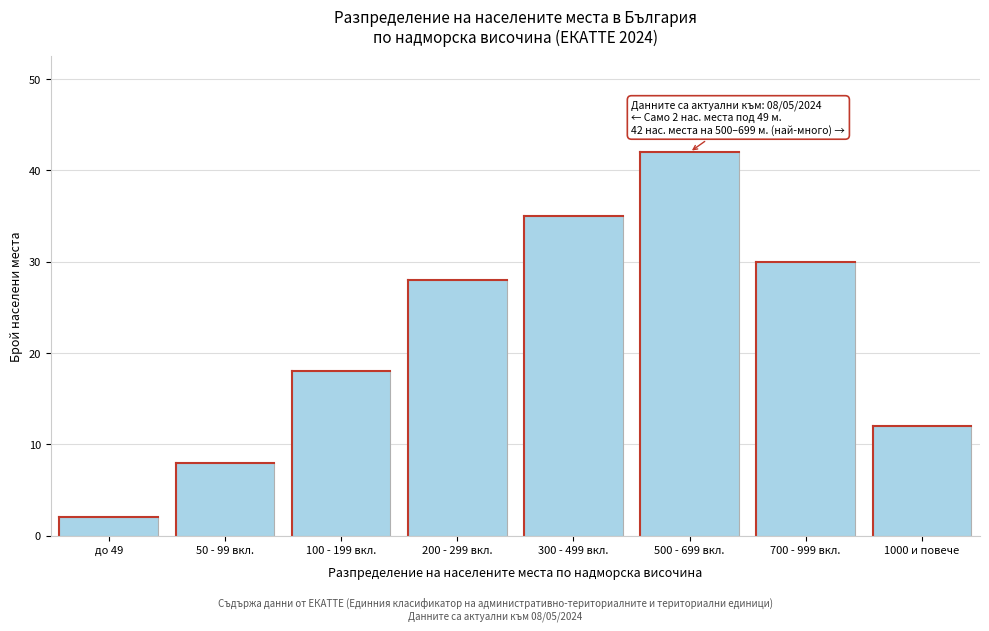

Reading right to left, list all the values displayed in this chart.

12	30	42	35	28	18	8	2